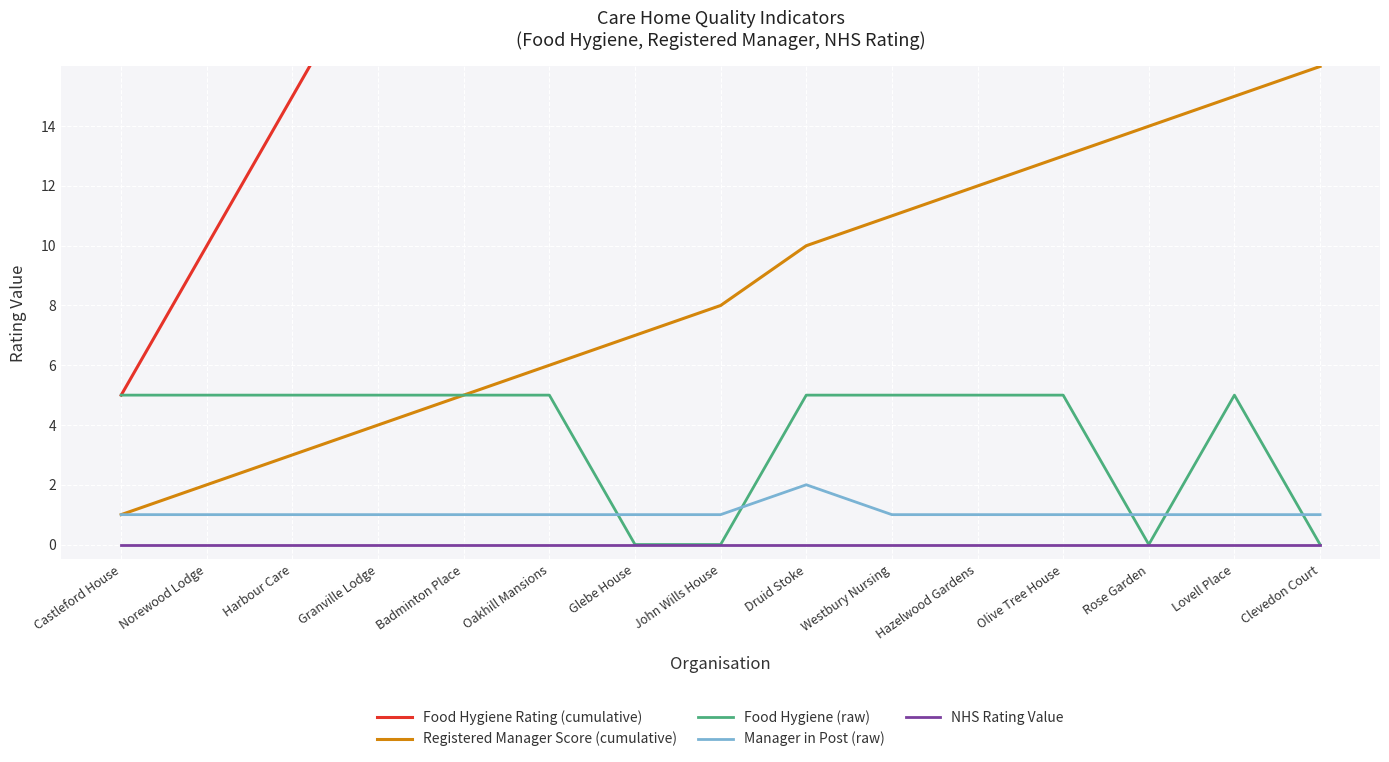

How many data points does each series have?

15